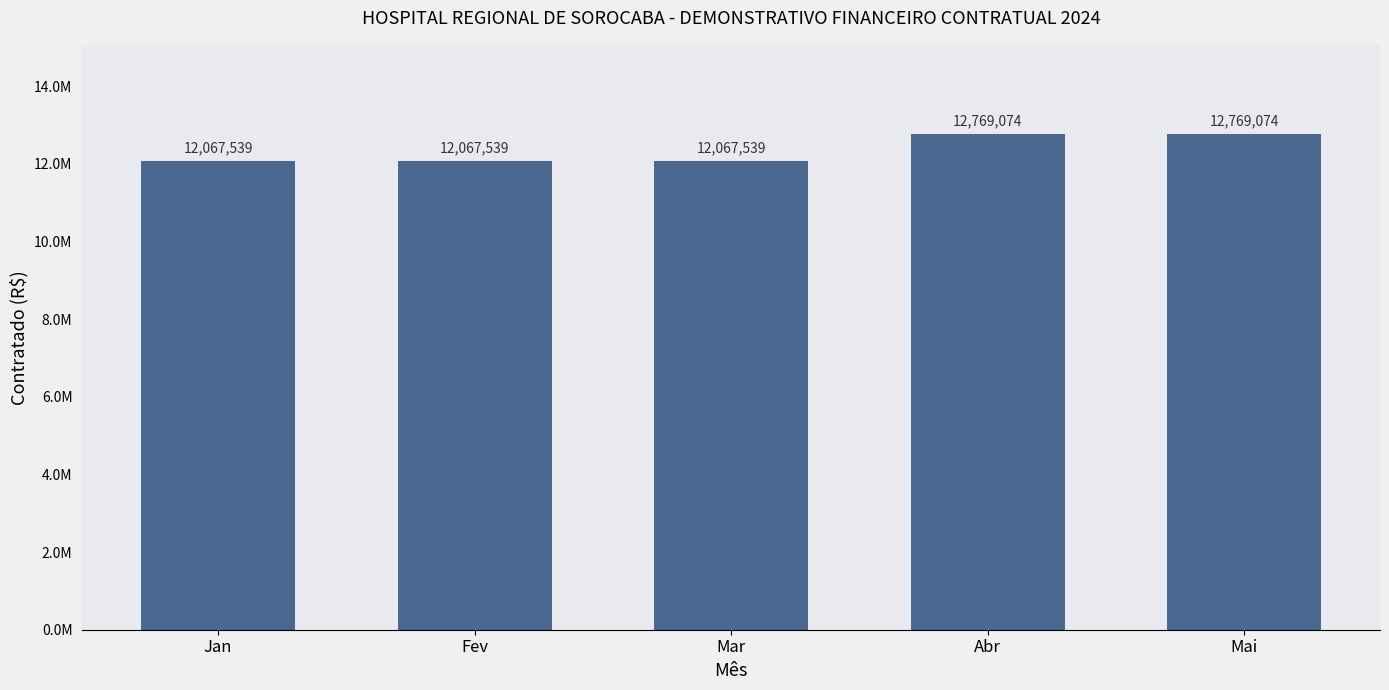

What is the label of the 3rd bar from the left?

Mar